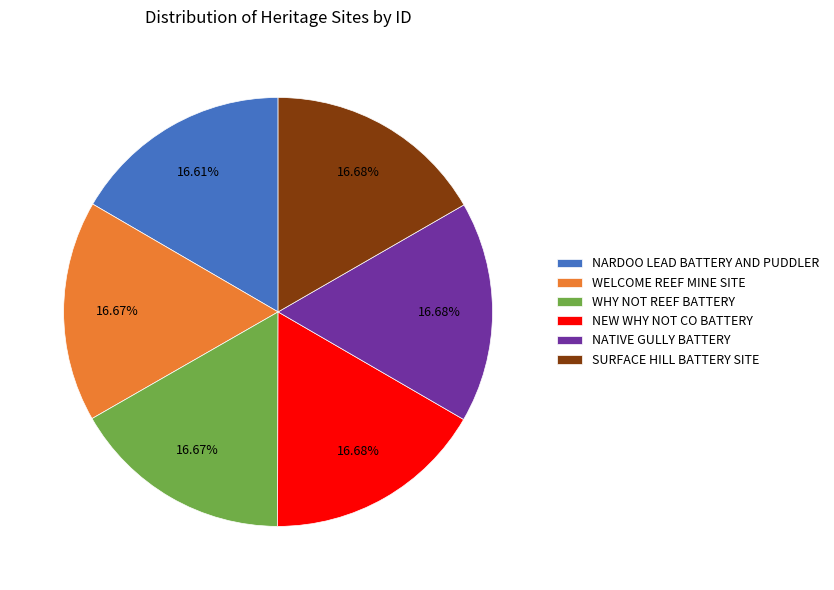

Approximately how many times larger is the value at NARDOO LEAD BATTERY AND PUDDLER compared to WELCOME REEF MINE SITE?

1.0